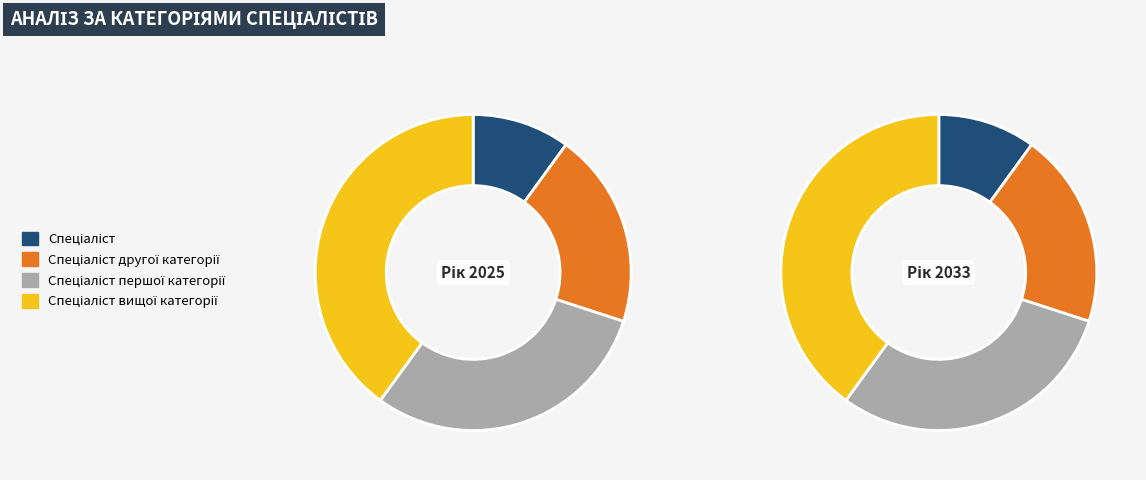

Rank the categories by value from lowest to highest.

Спеціаліст, Спеціаліст другої категорії, Спеціаліст першої категорії, Спеціаліст вищої категорії